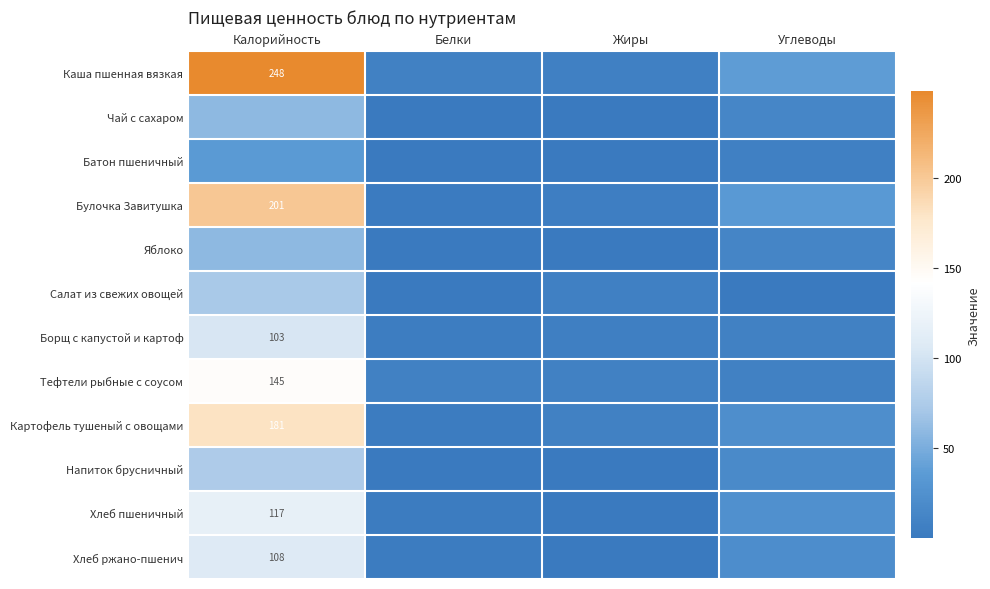

The value of Булочка Завитушка at Калорийность is 347.7. True or false?

False